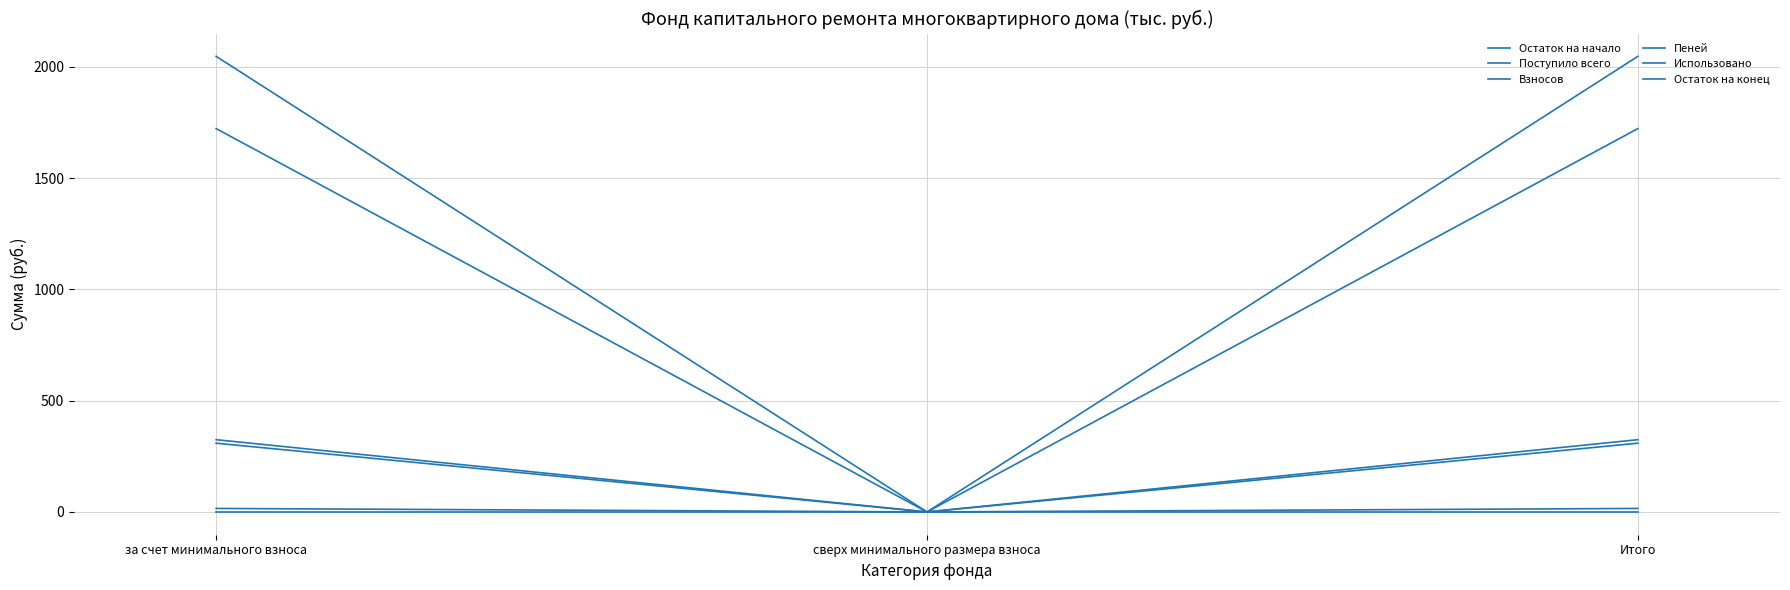

Does the chart display data point markers on the line(s)?

No